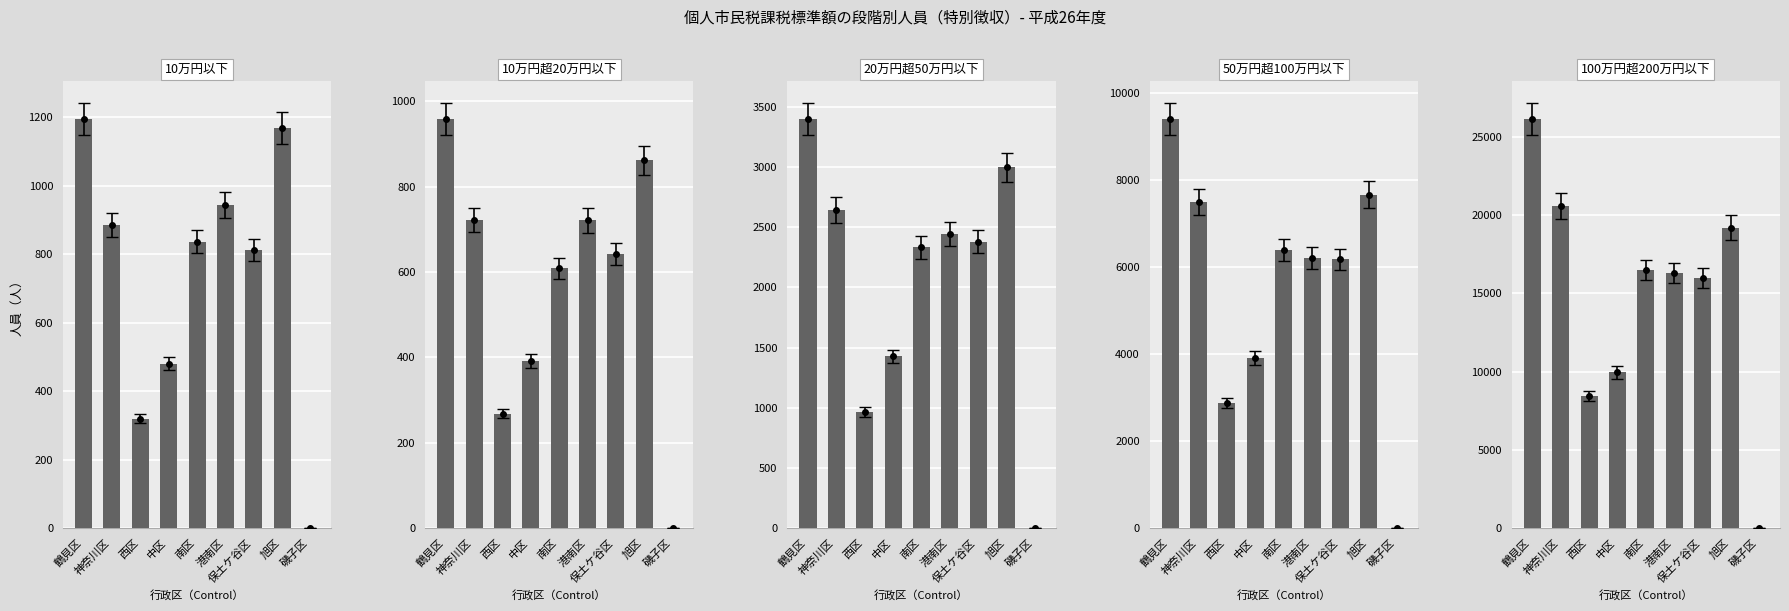

Which series has the largest total across all categories?

100万円超200万円以下